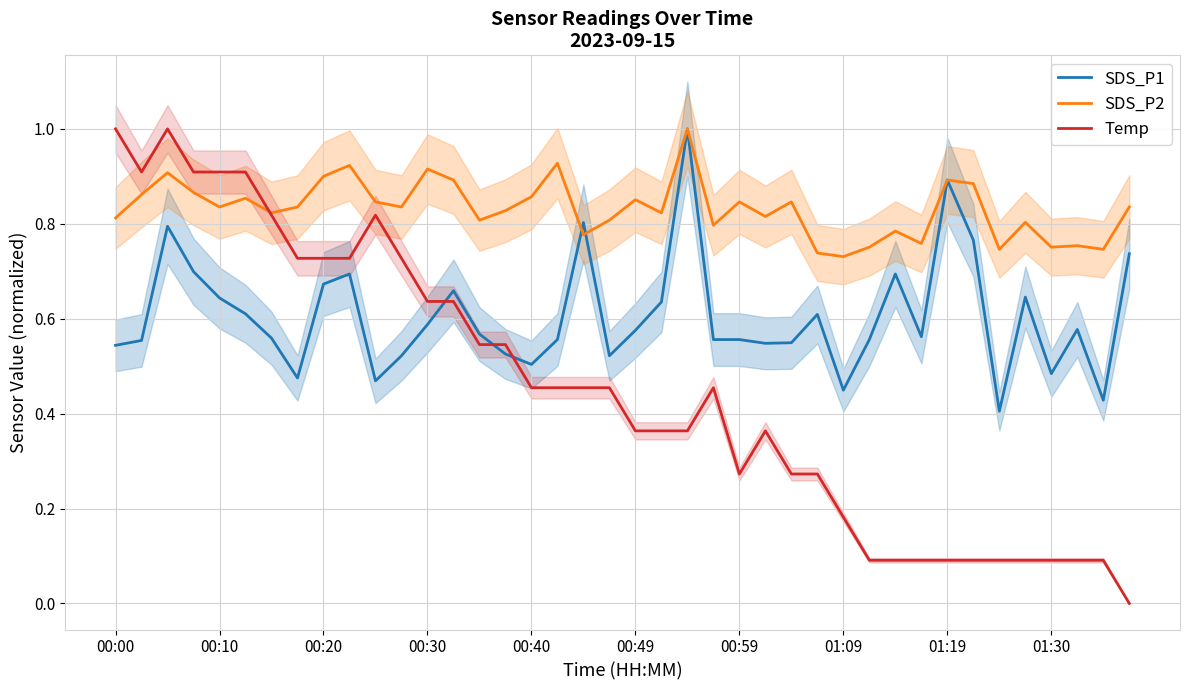

True or false: SDS_P2 has more than 0 interior local peaks.

True